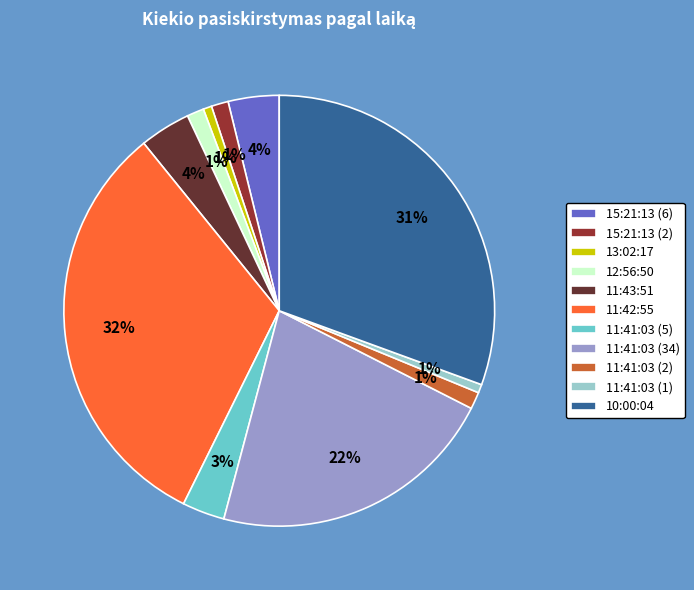

Is the sum of 12:56:50 and 11:43:51 greater than half?

No